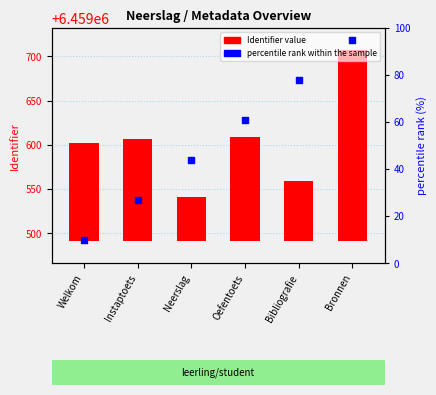

Which series has the largest Y range (max minus min)?

Identifier value